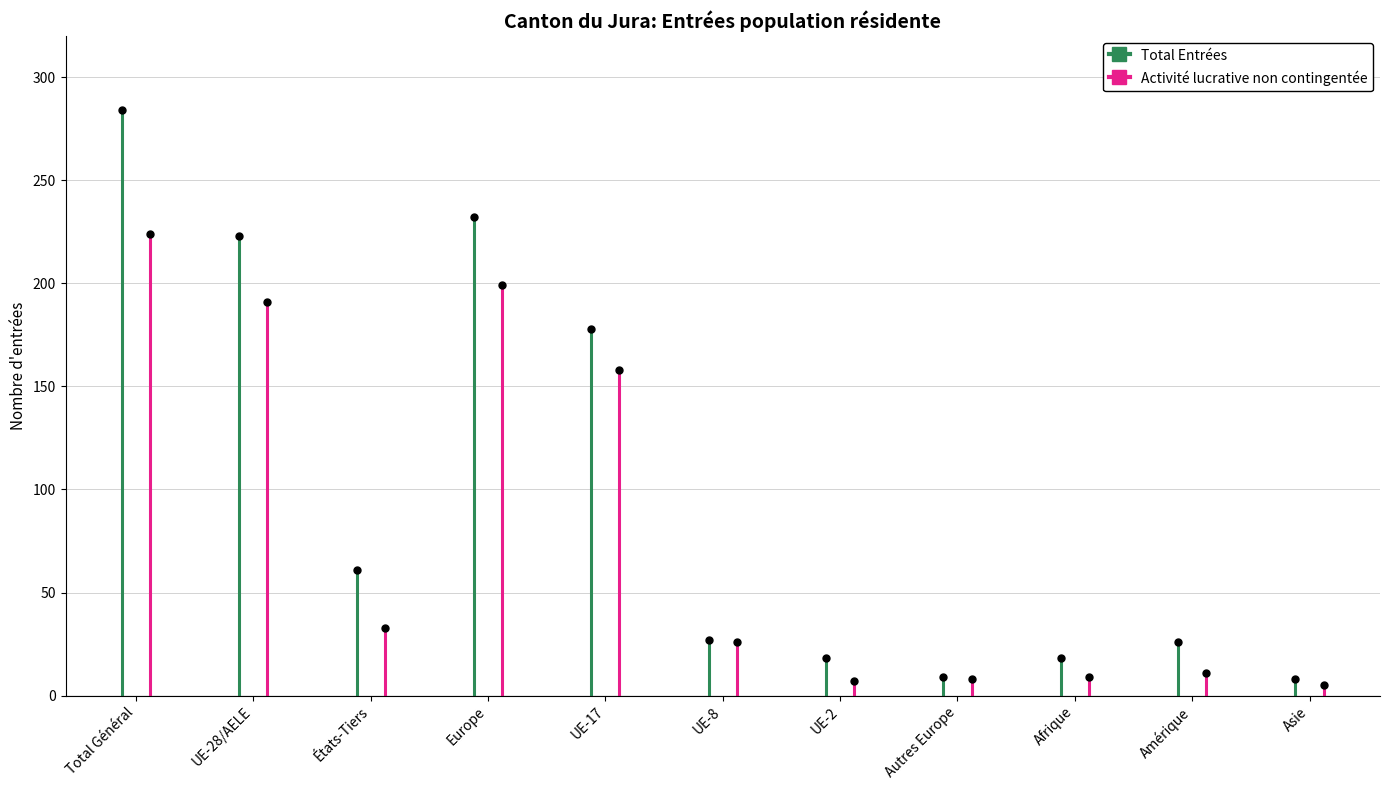

Reading left to right, extract all data points from this chart.

Total Entrées: Total Général=284	UE-28/AELE=223	États-Tiers=61	Europe=232	UE-17=178	UE-8=27	UE-2=18	Autres Europe=9	Afrique=18	Amérique=26	Asie=8
Activité lucrative non contingentée: Total Général=224	UE-28/AELE=191	États-Tiers=33	Europe=199	UE-17=158	UE-8=26	UE-2=7	Autres Europe=8	Afrique=9	Amérique=11	Asie=5